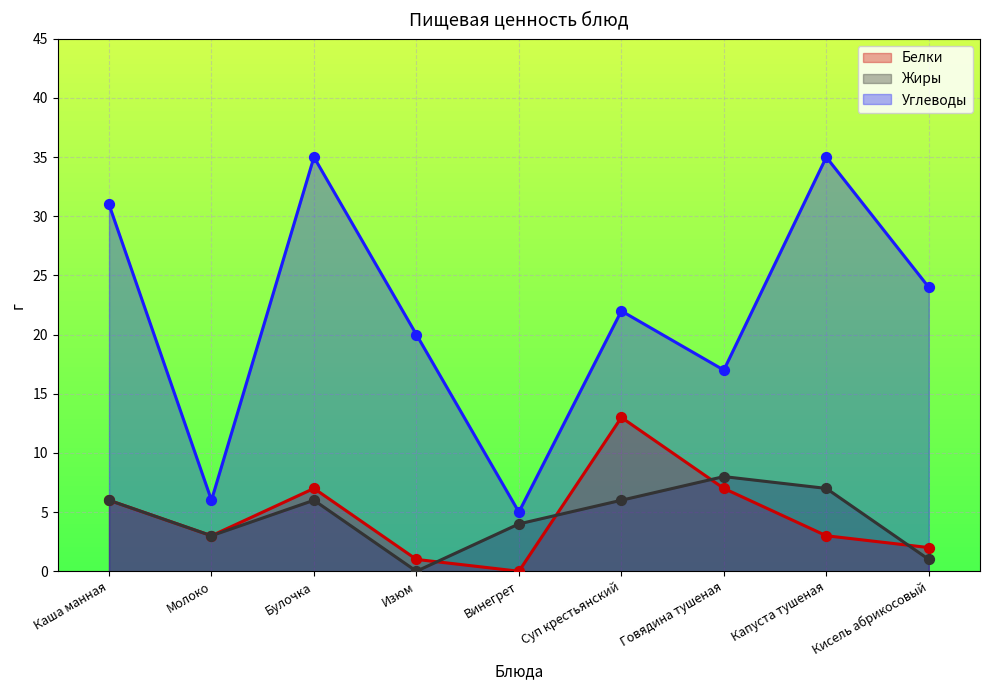

What are all the series names shown in the legend?

Белки, Жиры, Углеводы